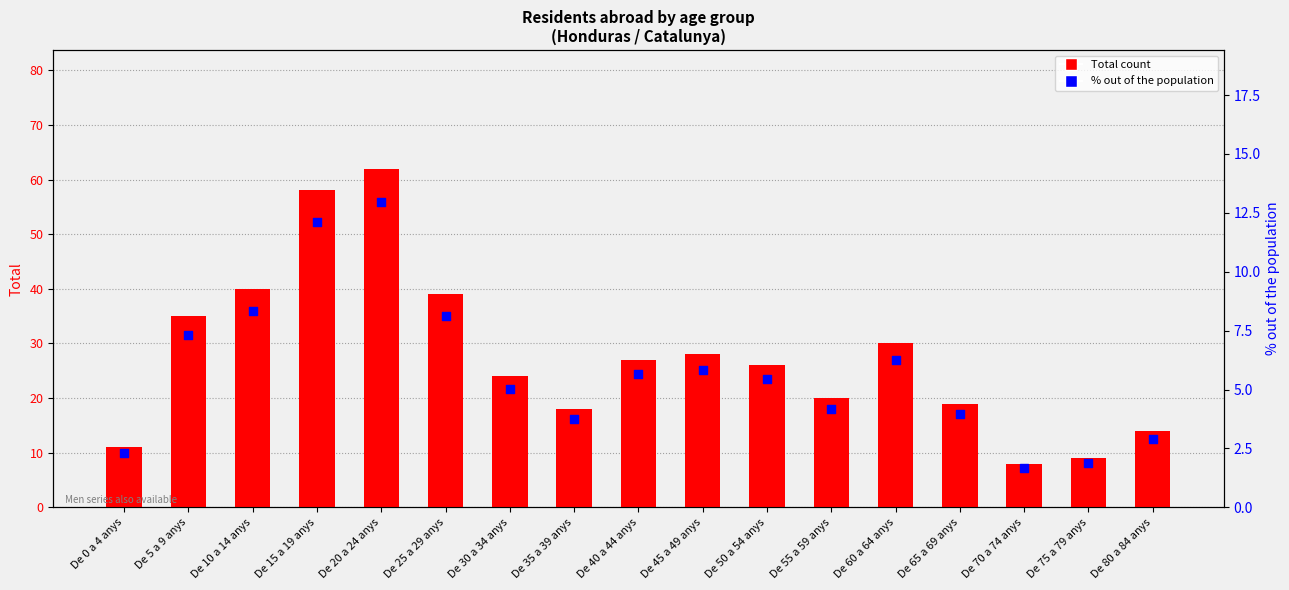

Which series has the largest Y range (max minus min)?

Total count